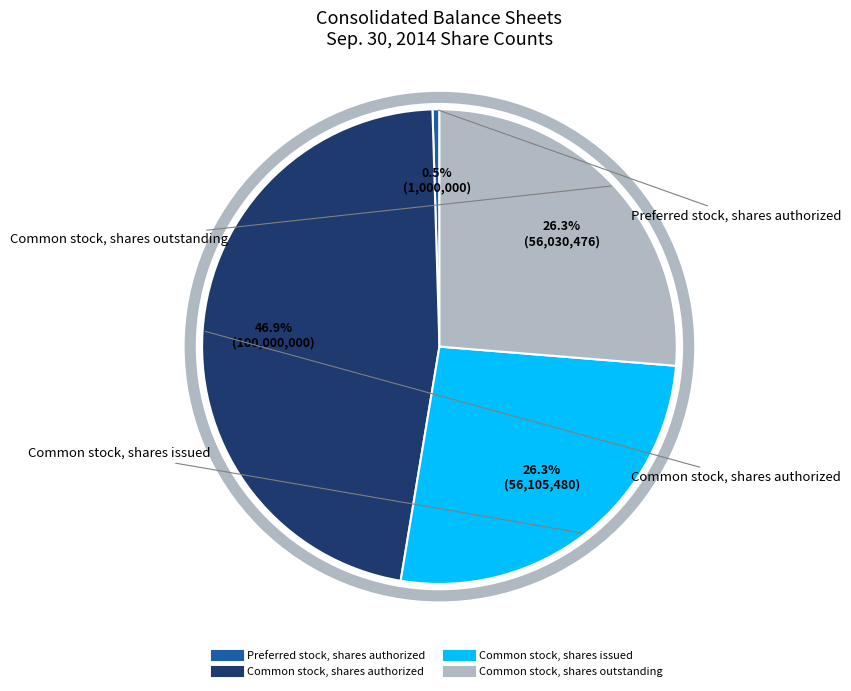

Which slice is the smallest?

Preferred stock, shares authorized